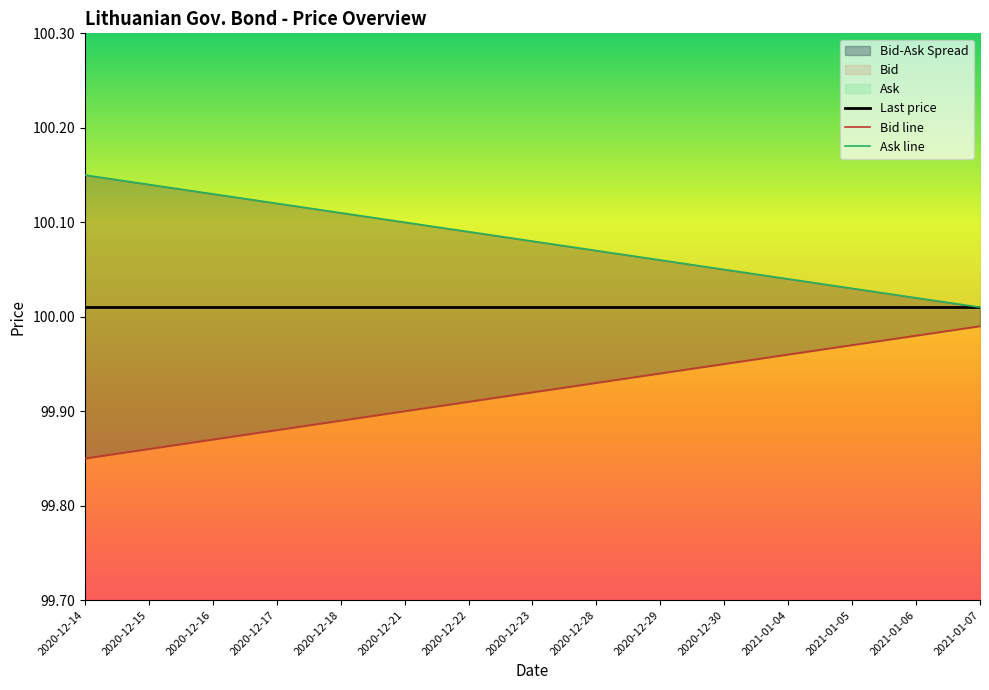

True or false: Bid has a value of 99.9 at 2020-12-29.

True